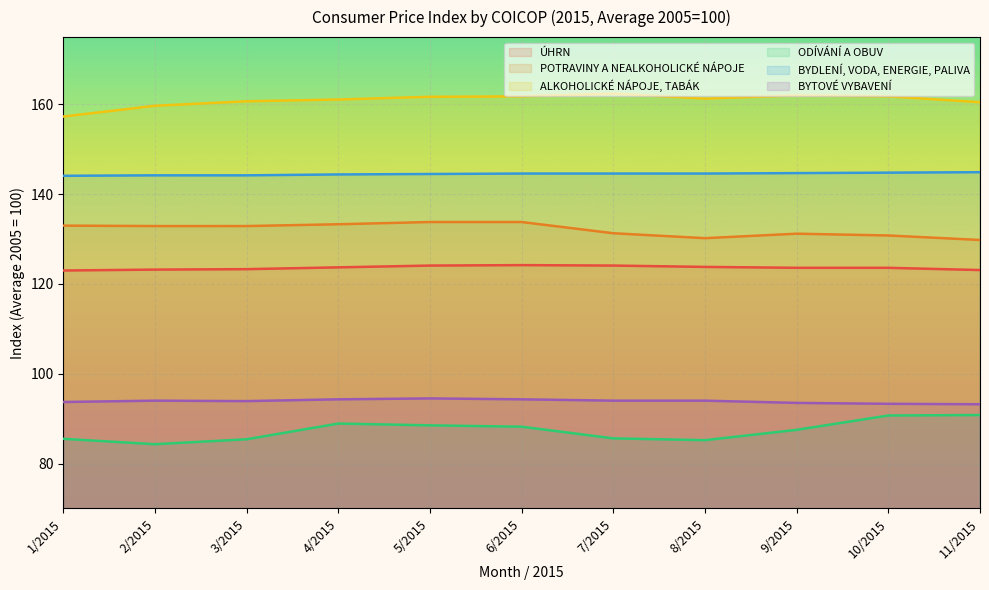

Count the number of categories in the chart.

11